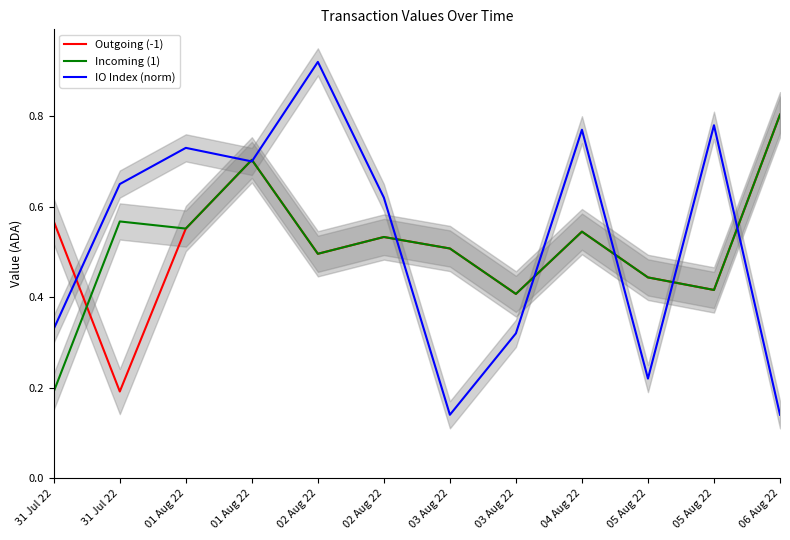

At 06 Aug 22, list the series in order from smallest to largest.

IO Index (norm), Outgoing (-1), Incoming (1)